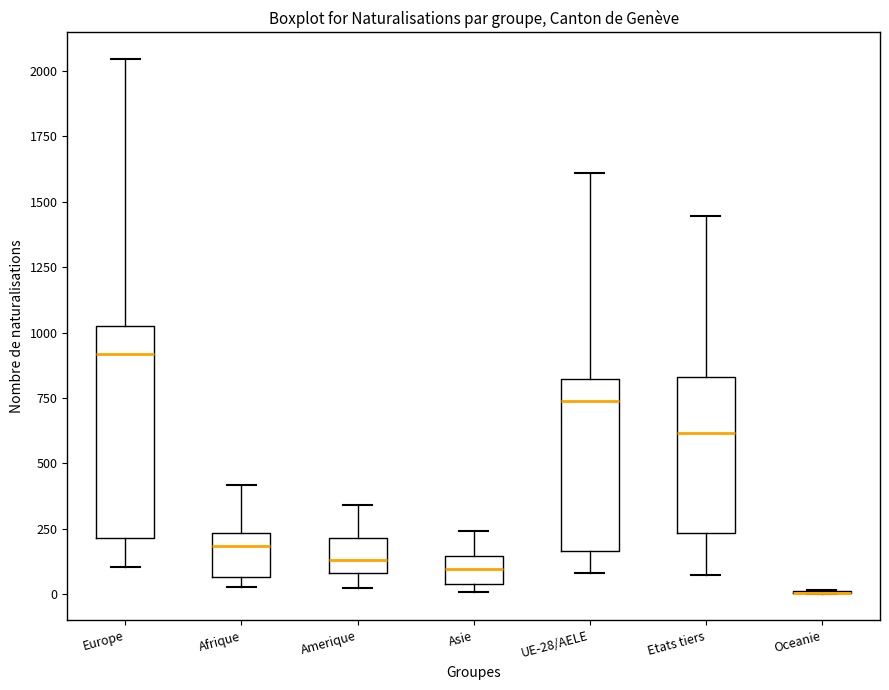

Where is the lower edge of the box for Asie on the y-axis? The values are not printed on the chart, so give them approximately, as read against the axis.

50